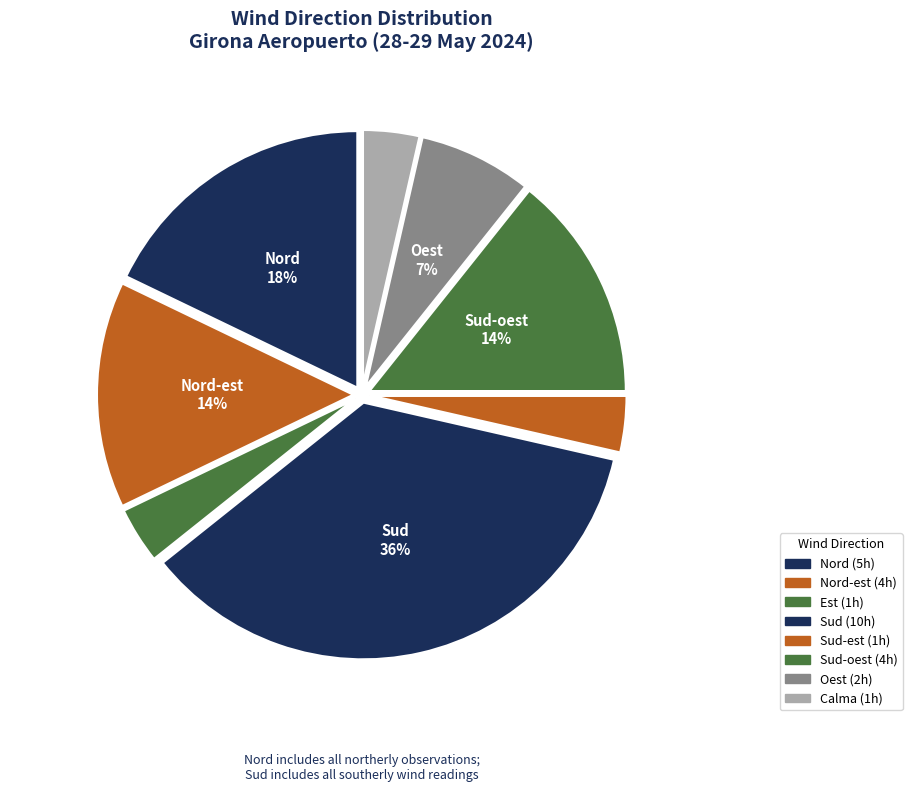

What is the smallest slice in the pie chart?

Est